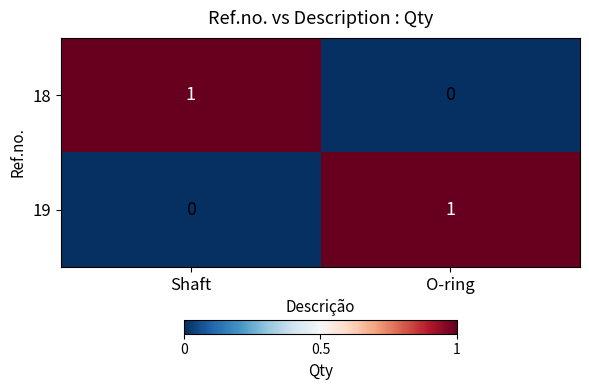

Reading left to right, list all the values displayed in this chart.

18: 1	0
19: 0	1